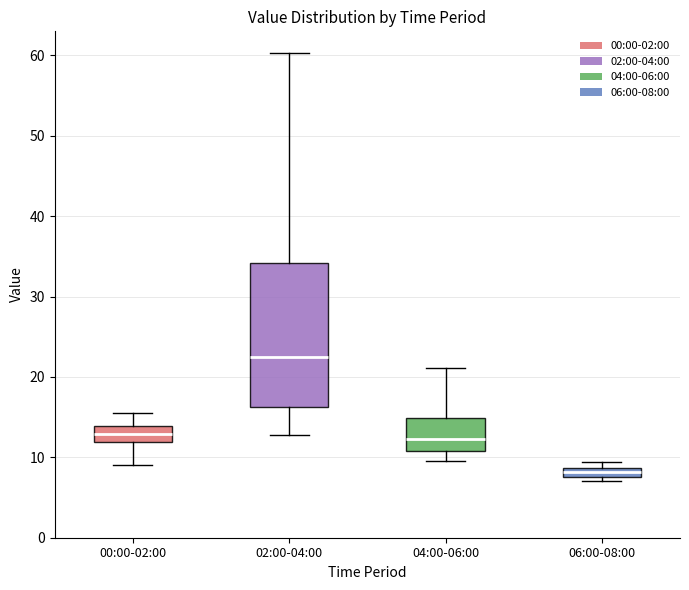

Which box has the highest median line?

02:00-04:00